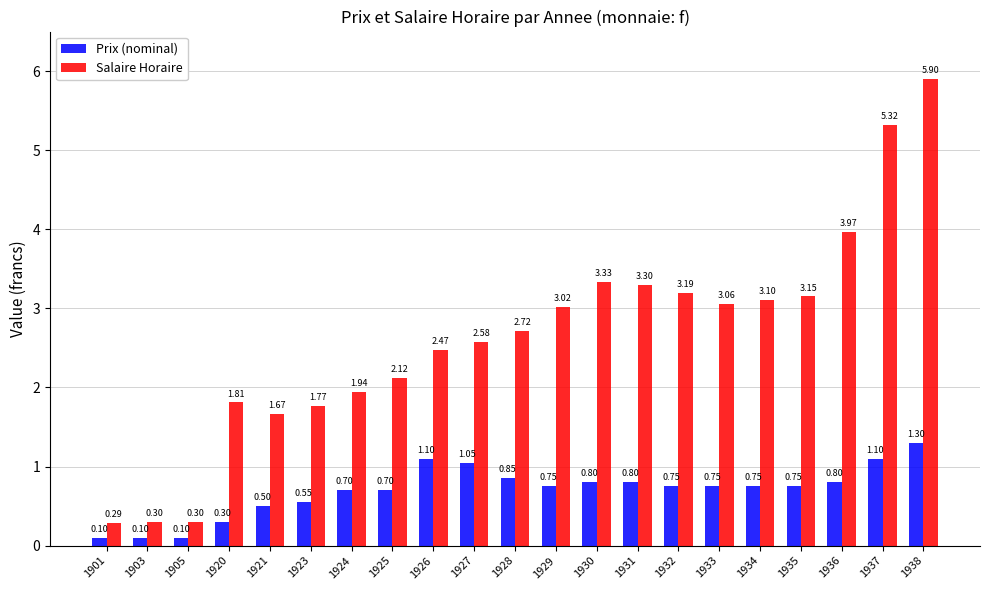

Which series has the largest total across all categories?

Salaire Horaire